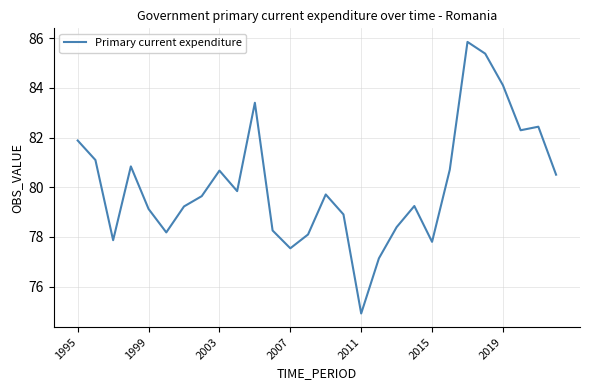

Reading left to right, what are all the values shown in this chart?

81.9	81.1	77.9	80.8	79.1	78.2	79.2	79.6	80.7	79.8	83.4	78.3	77.5	78.1	79.7	78.9	74.9	77.1	78.4	79.2	77.8	80.7	85.8	85.4	84.1	82.3	82.4	80.5